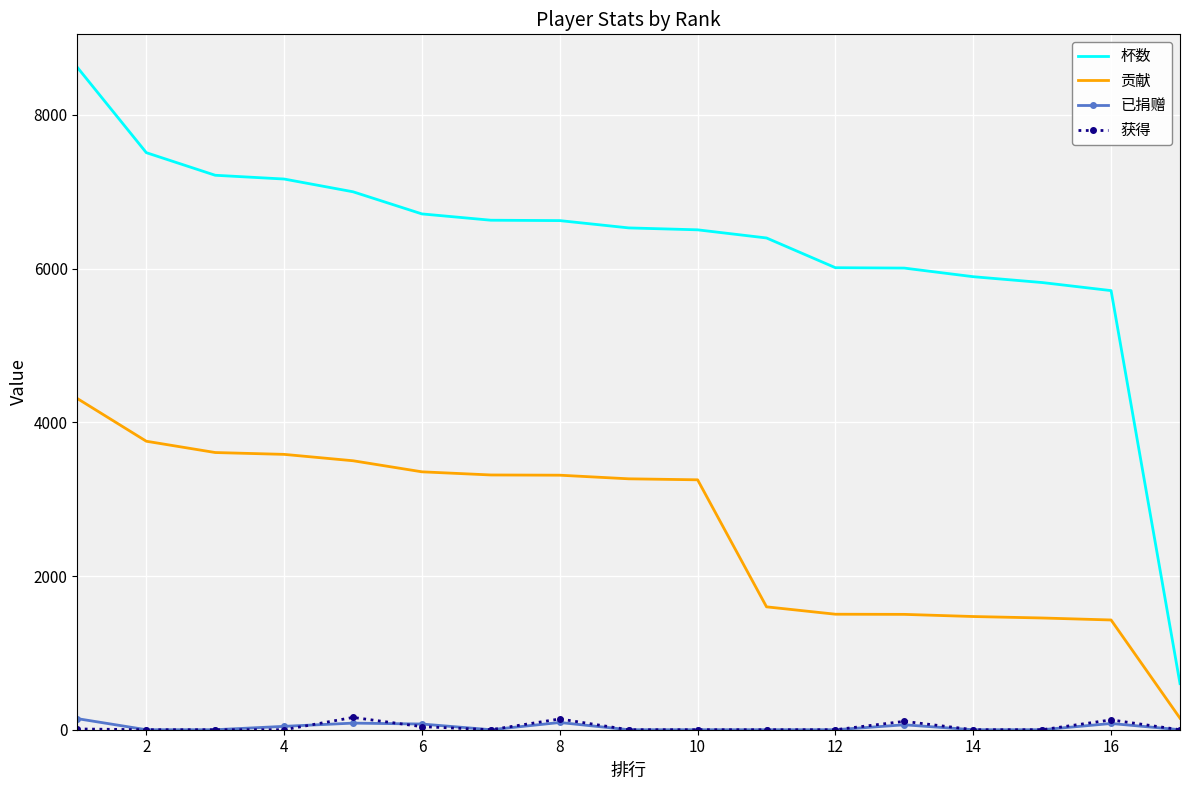

What is the maximum value for 杯数?

8618